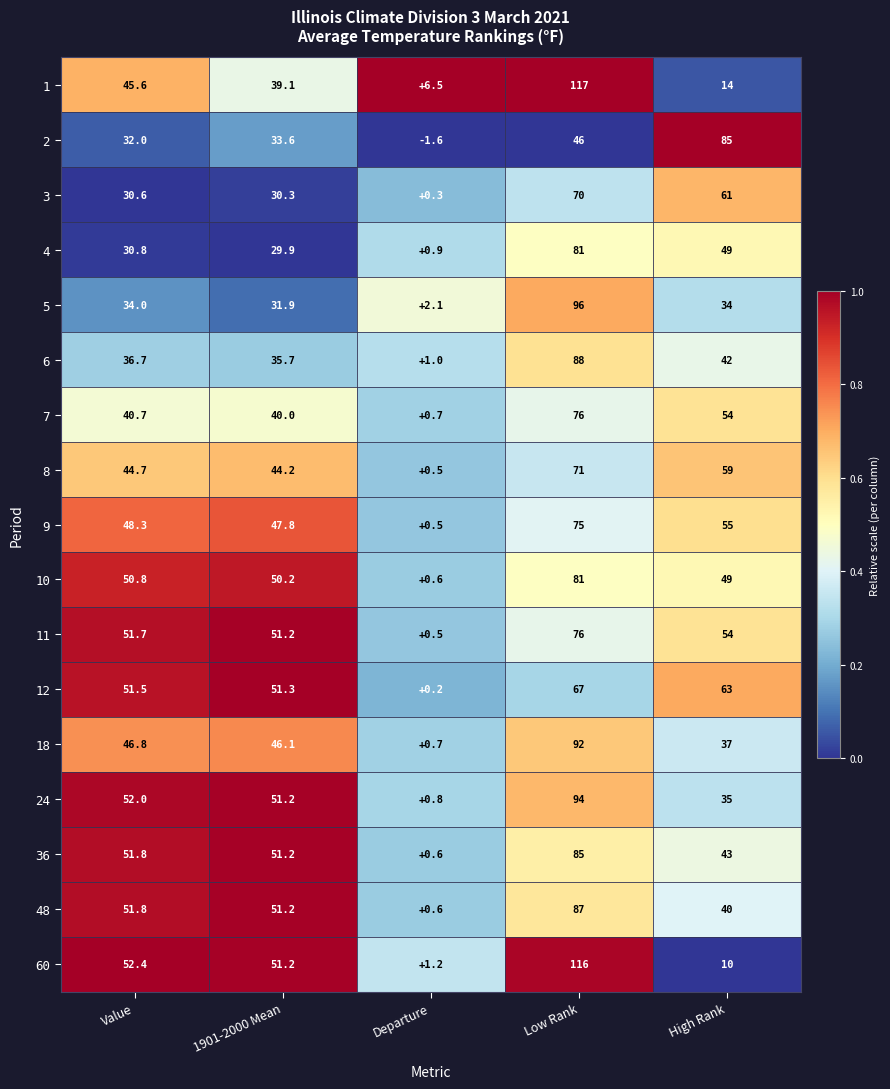

The 9 series shows 19.8 at Low Rank. True or false?

False